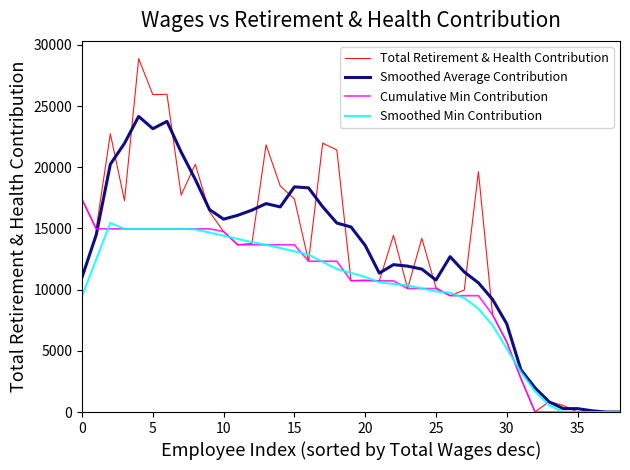

Which series has the largest range (max minus min)?

Total Retirement & Health Contribution